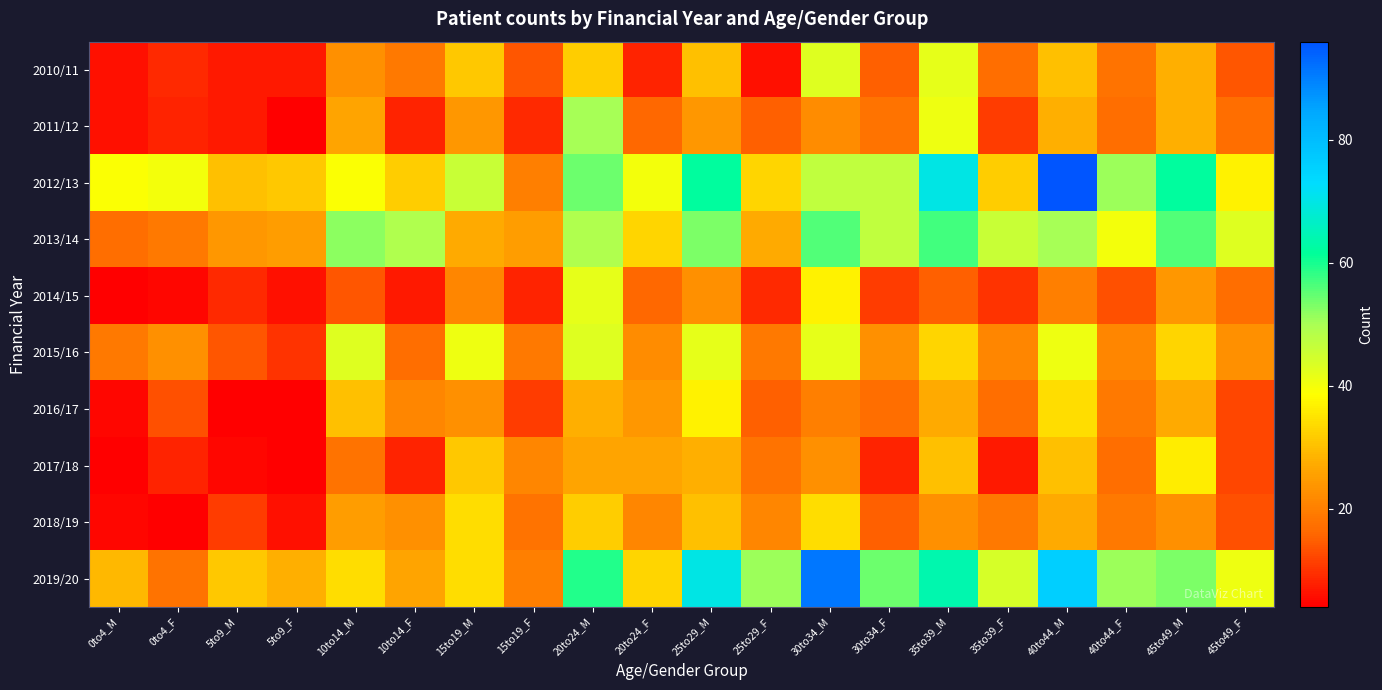

Reading left to right, list all the values displayed in this chart.

2010/11: 0to4_M=6	0to4_F=9	5to9_M=7	5to9_F=7	10to14_M=23	10to14_F=19	15to19_M=31	15to19_F=14	20to24_M=32	20to24_F=8	25to29_M=30	25to29_F=6	30to34_M=43	30to34_F=15	35to39_M=42	35to39_F=17	40to44_M=30	40to44_F=18	45to49_M=28	45to49_F=14
2011/12: 0to4_M=6	0to4_F=8	5to9_M=7	5to9_F=4	10to14_M=26	10to14_F=8	15to19_M=24	15to19_F=9	20to24_M=50	20to24_F=16	25to29_M=24	25to29_F=15	30to34_M=22	30to34_F=18	35to39_M=41	35to39_F=11	40to44_M=28	40to44_F=17	45to49_M=28	45to49_F=17
2012/13: 0to4_M=39	0to4_F=40	5to9_M=30	5to9_F=31	10to14_M=39	10to14_F=32	15to19_M=46	15to19_F=20	20to24_M=54	20to24_F=40	25to29_M=62	25to29_F=33	30to34_M=47	30to34_F=47	35to39_M=70	35to39_F=32	40to44_M=96	40to44_F=51	45to49_M=62	45to49_F=37
2013/14: 0to4_M=17	0to4_F=19	5to9_M=24	5to9_F=25	10to14_M=52	10to14_F=49	15to19_M=27	15to19_F=25	20to24_M=49	20to24_F=33	25to29_M=53	25to29_F=27	30to34_M=56	30to34_F=47	35to39_M=57	35to39_F=46	40to44_M=50	40to44_F=40	45to49_M=56	45to49_F=43
2014/15: 0to4_M=4	0to4_F=5	5to9_M=9	5to9_F=6	10to14_M=14	10to14_F=7	15to19_M=21	15to19_F=8	20to24_M=42	20to24_F=16	25to29_M=23	25to29_F=9	30to34_M=37	30to34_F=11	35to39_M=15	35to39_F=10	40to44_M=20	40to44_F=13	45to49_M=24	45to49_F=17
2015/16: 0to4_M=19	0to4_F=23	5to9_M=14	5to9_F=10	10to14_M=43	10to14_F=17	15to19_M=41	15to19_F=19	20to24_M=43	20to24_F=22	25to29_M=42	25to29_F=19	30to34_M=42	30to34_F=23	35to39_M=33	35to39_F=21	40to44_M=41	40to44_F=21	45to49_M=33	45to49_F=23
2016/17: 0to4_M=5	0to4_F=13	5to9_M=4	5to9_F=4	10to14_M=30	10to14_F=21	15to19_M=23	15to19_F=11	20to24_M=28	20to24_F=24	25to29_M=37	25to29_F=15	30to34_M=20	30to34_F=17	35to39_M=27	35to39_F=17	40to44_M=34	40to44_F=19	45to49_M=27	45to49_F=12
2017/18: 0to4_M=4	0to4_F=8	5to9_M=5	5to9_F=4	10to14_M=18	10to14_F=8	15to19_M=31	15to19_F=21	20to24_M=26	20to24_F=26	25to29_M=28	25to29_F=18	30to34_M=23	30to34_F=8	35to39_M=30	35to39_F=7	40to44_M=30	40to44_F=17	45to49_M=36	45to49_F=12
2018/19: 0to4_M=5	0to4_F=4	5to9_M=11	5to9_F=6	10to14_M=25	10to14_F=23	15to19_M=34	15to19_F=18	20to24_M=32	20to24_F=21	25to29_M=30	25to29_F=21	30to34_M=34	30to34_F=15	35to39_M=23	35to39_F=19	40to44_M=27	40to44_F=19	45to49_M=23	45to49_F=13
2019/20: 0to4_M=29	0to4_F=18	5to9_M=31	5to9_F=28	10to14_M=34	10to14_F=26	15to19_M=34	15to19_F=20	20to24_M=59	20to24_F=33	25to29_M=70	25to29_F=51	30to34_M=91	30to34_F=54	35to39_M=64	35to39_F=44	40to44_M=76	40to44_F=51	45to49_M=53	45to49_F=41